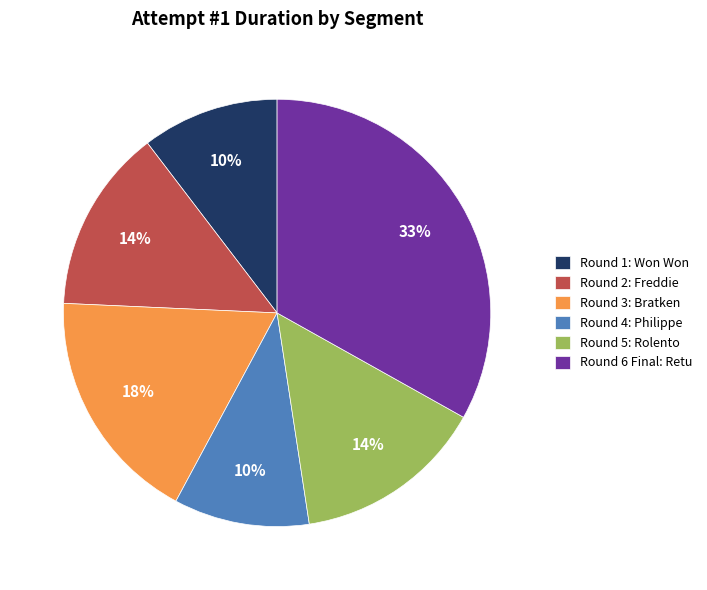

The Round 3: Bratken slice represents 9% of the pie. True or false?

False